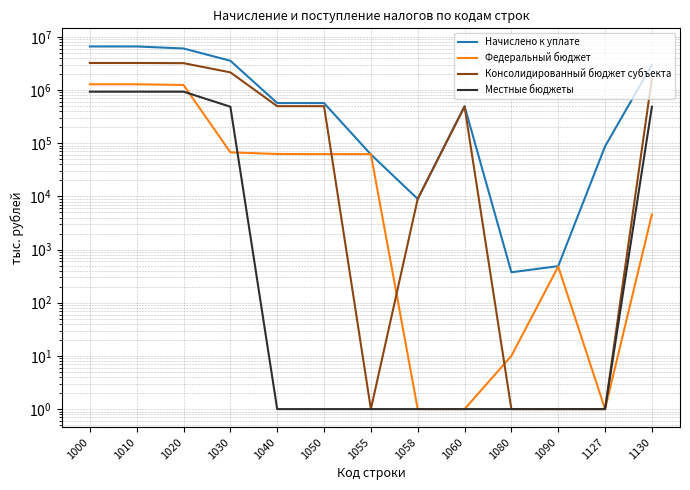

What is the minimum value for Федеральный бюджет?

1